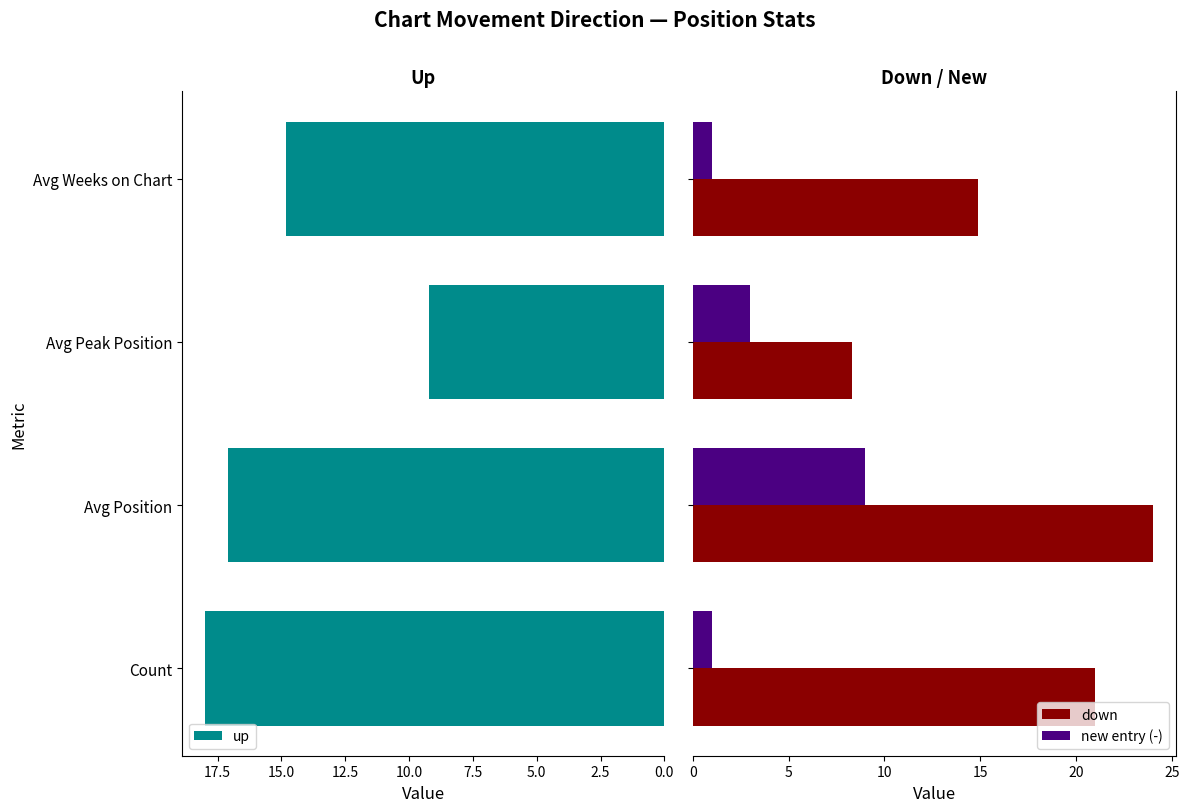

What is the minimum value shown in the chart?

1.0